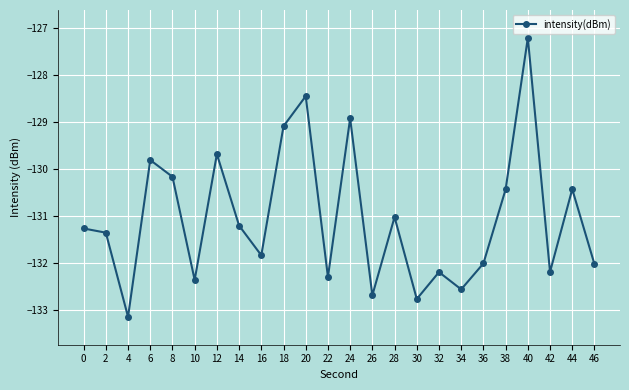

What is the difference between the maximum and minimum values?

5.9